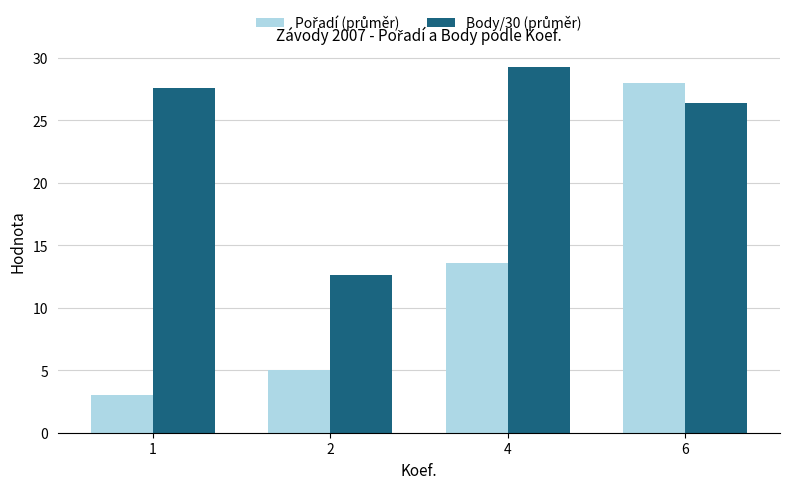

What is the maximum value shown in the chart?

29.3